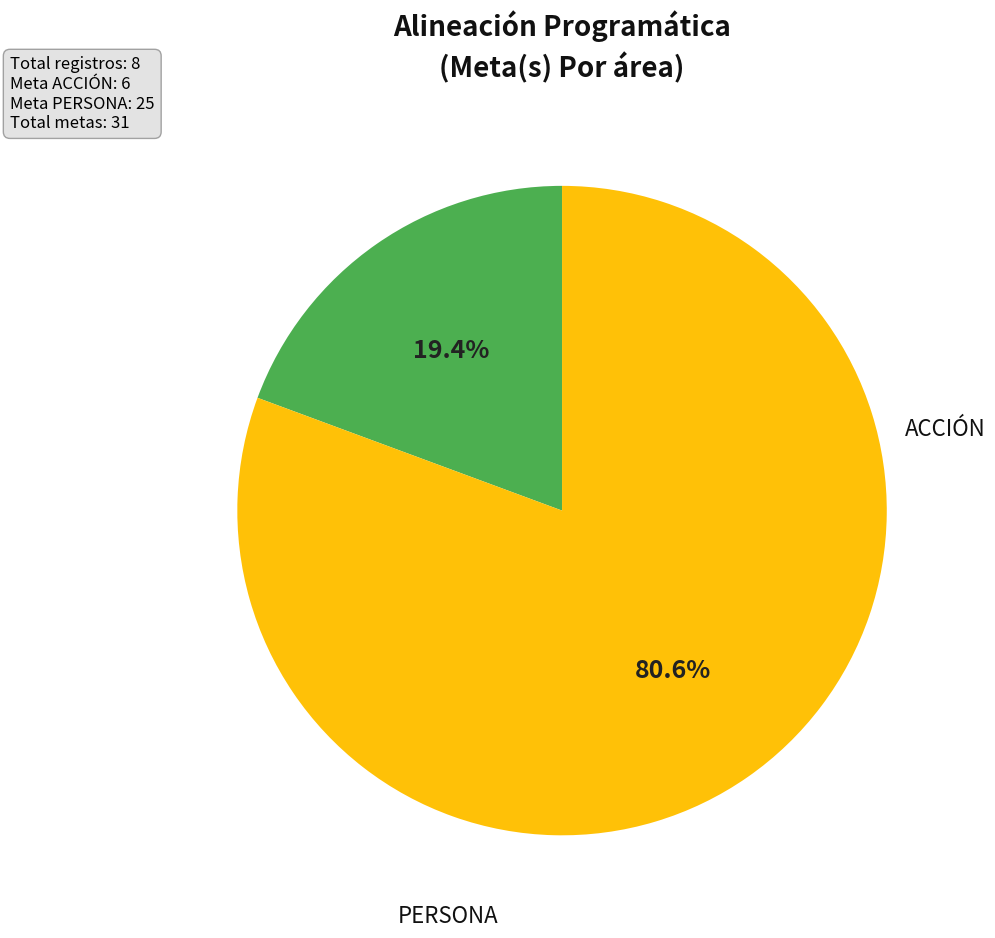

Is there a majority slice in this chart?

Yes